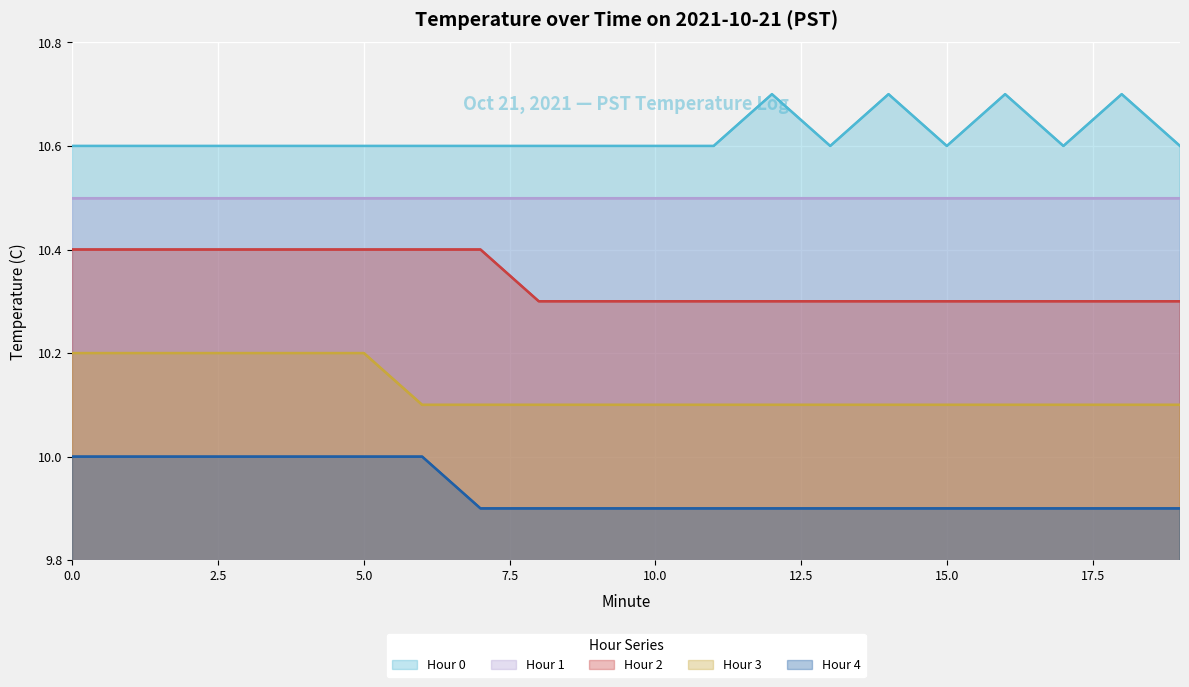

Rank the series by their average value, from lowest to highest.

Hour 4, Hour 3, Hour 2, Hour 1, Hour 0